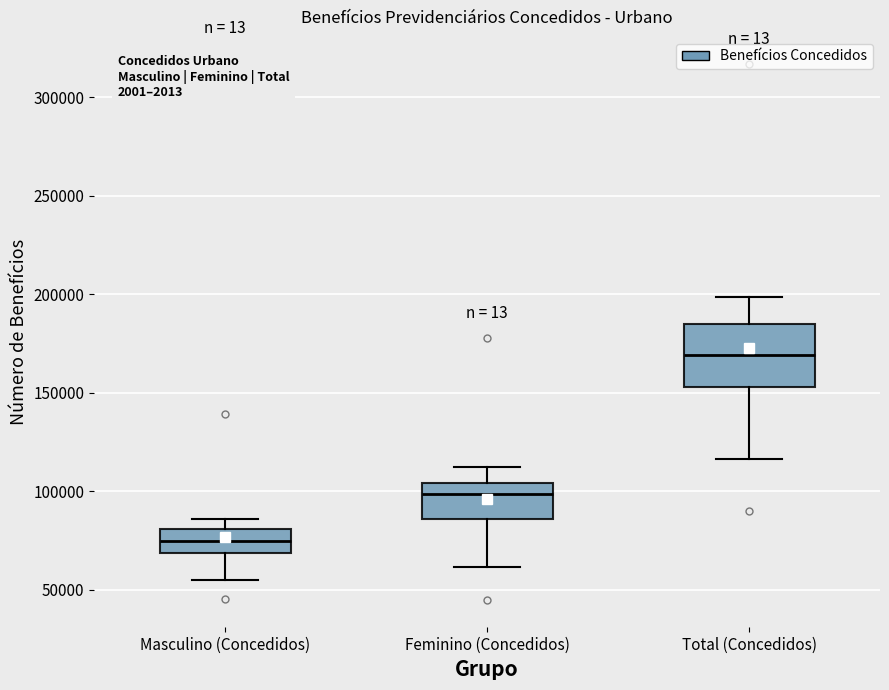

Comparing the boxes themselves (not the whiskers), which one is the tallest?

Total (Concedidos)